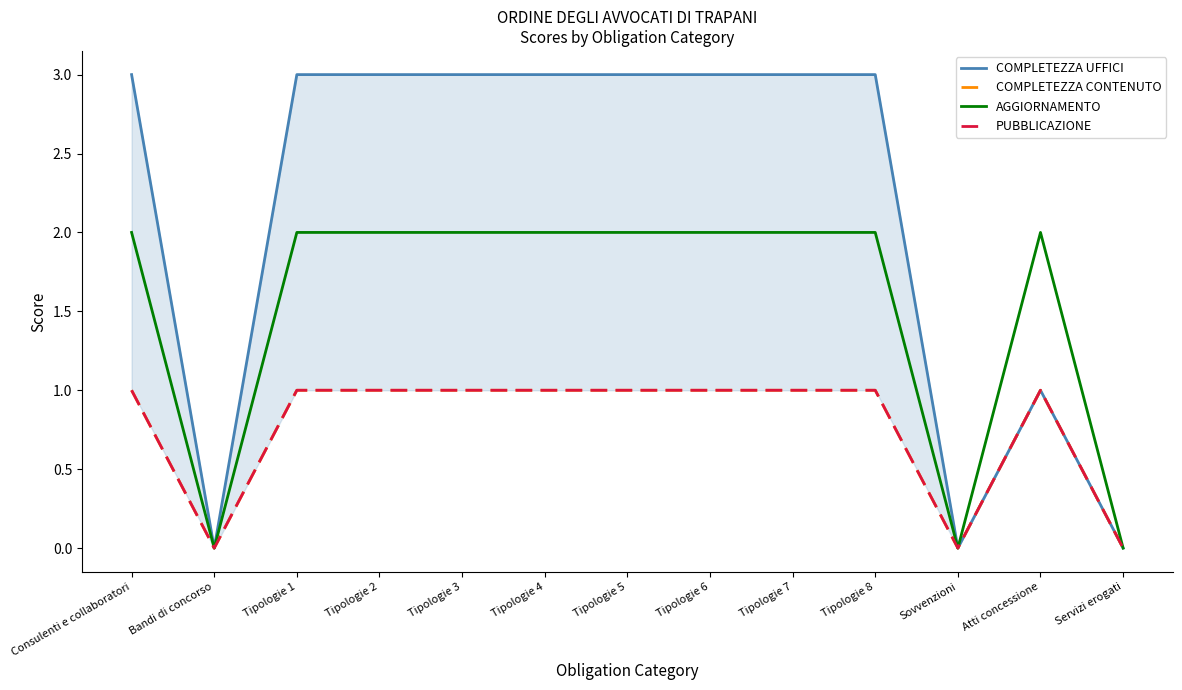

What is the difference between the second highest and minimum values in the COMPLETEZZA CONTENUTO series?

1